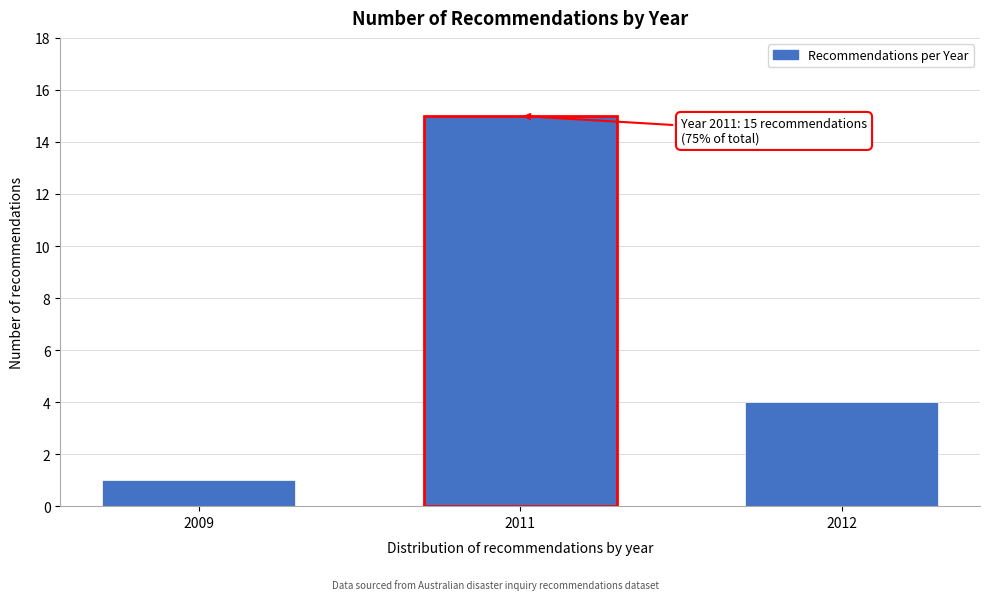

Reading right to left, extract all data points from this chart.

4	15	1